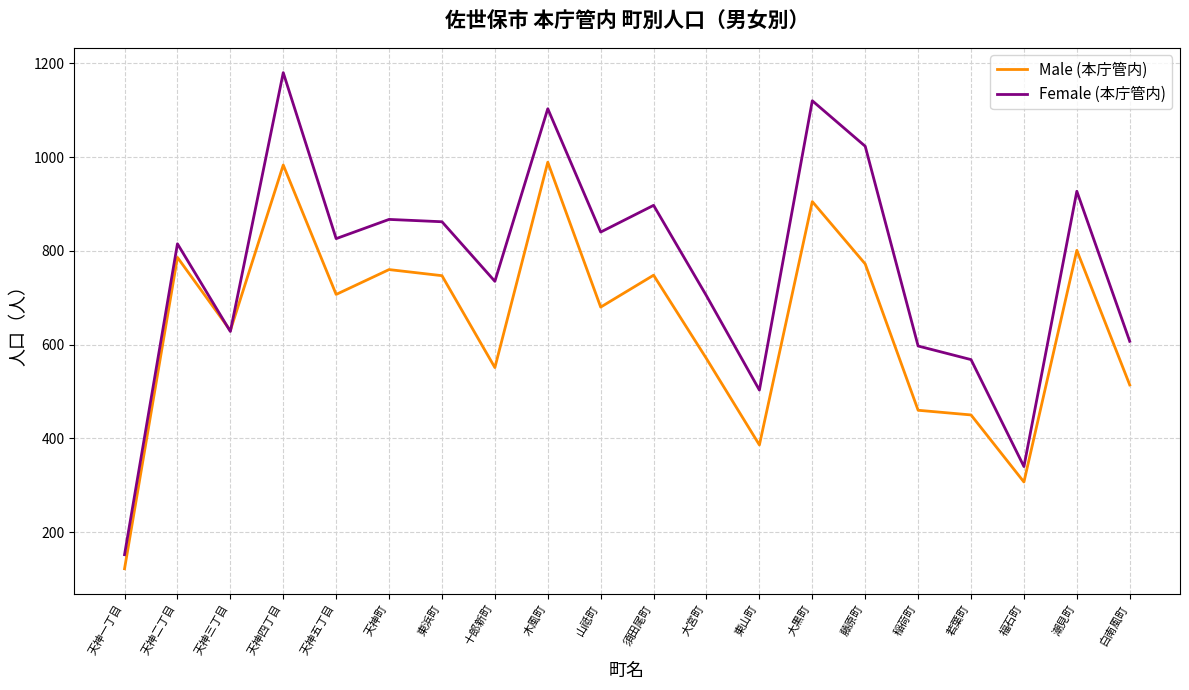

List the series in order of their overall mean, lowest first.

Male (本庁管内), Female (本庁管内)